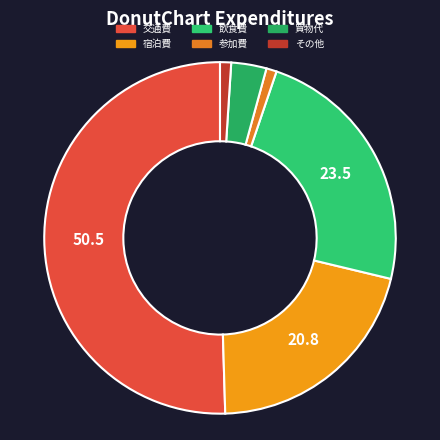

Between 飲食費 and 宿泊費, which is larger?

飲食費